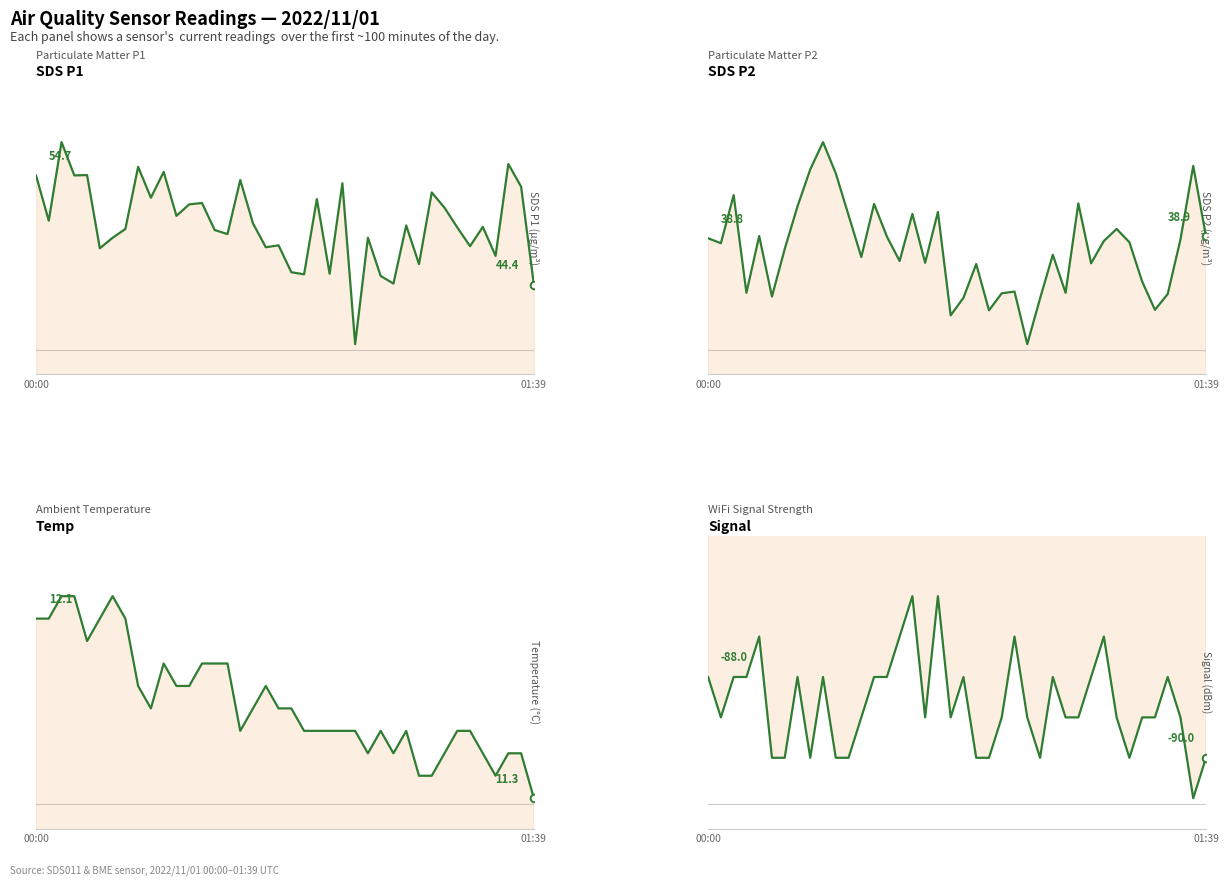

What is the total value across all series at 2?

22.6